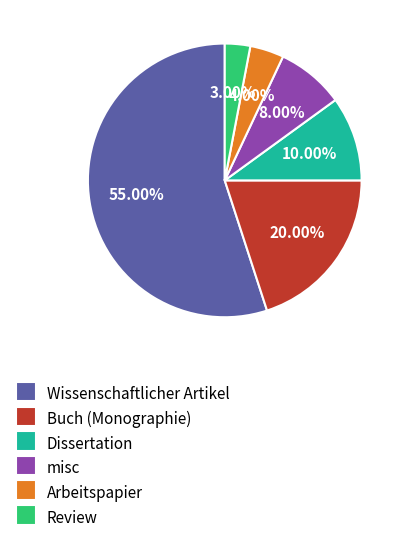

Approximately how many times larger is the value at Arbeitspapier compared to misc?

0.5